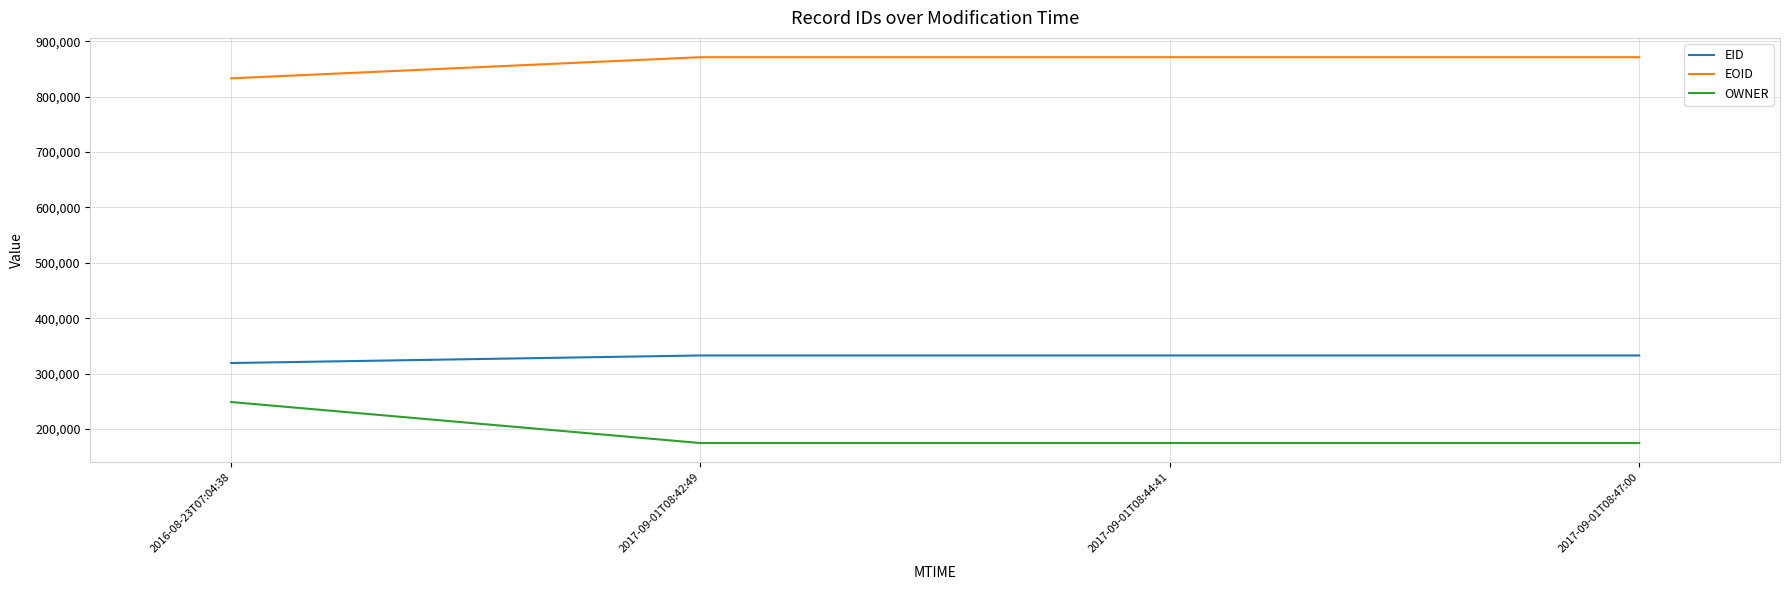

Which series has the widest spread of values?

OWNER